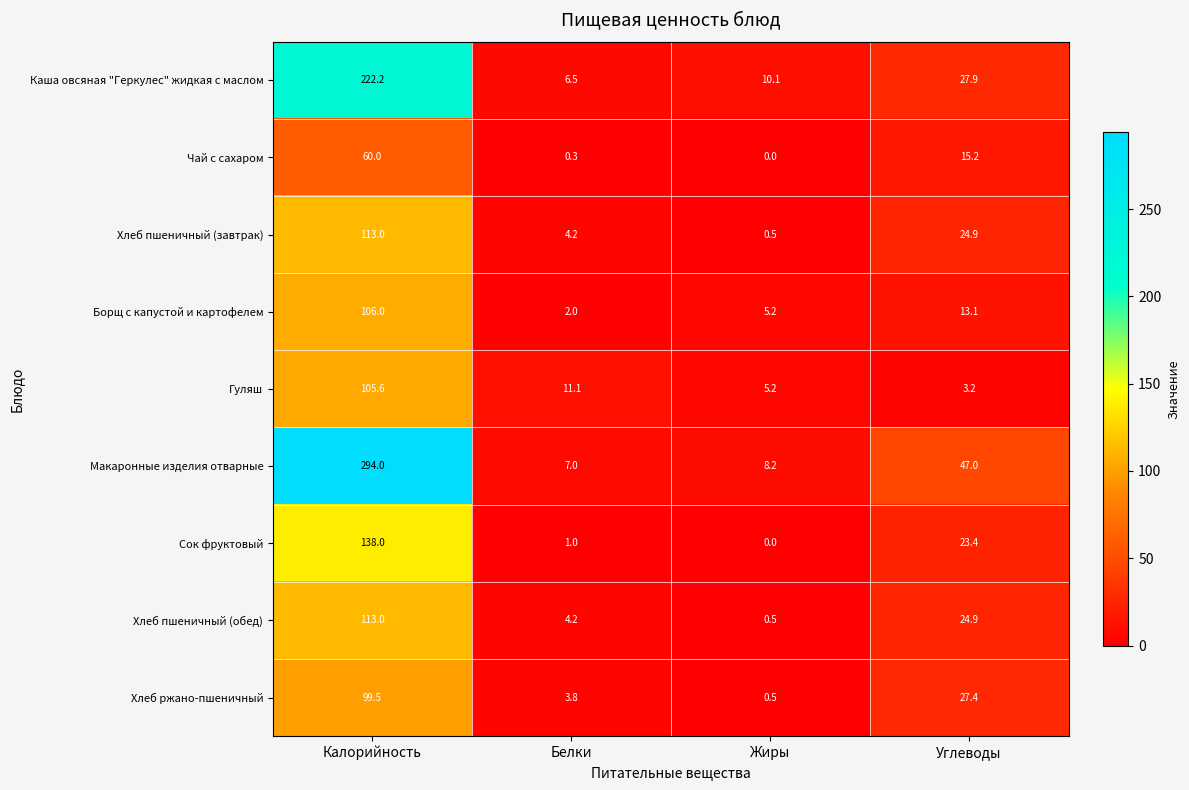

What is the approximate value of Борщ с капустой и картофелем at Белки?

2.0